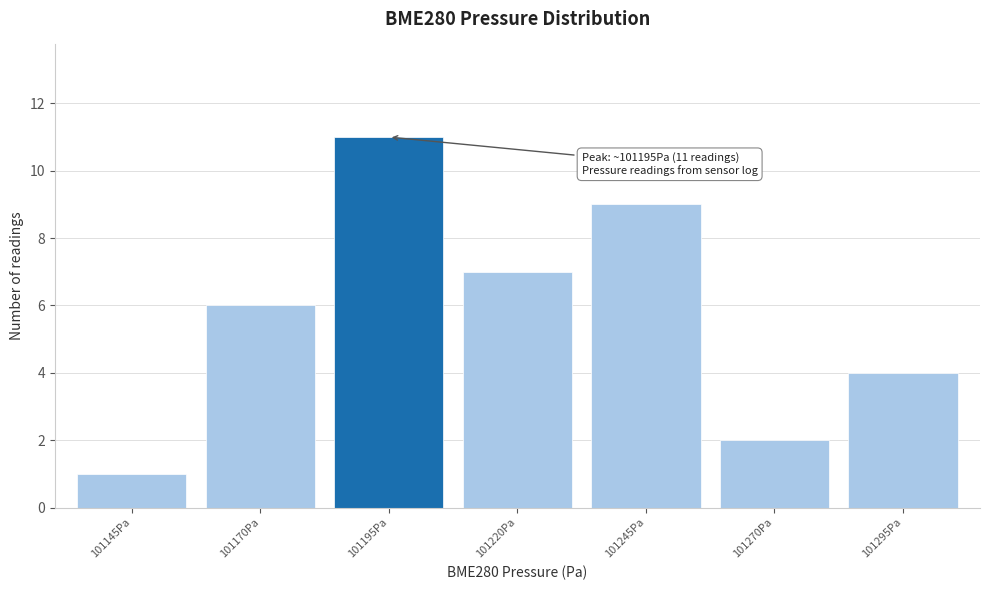

Reading left to right, extract all data points from this chart.

1	6	11	7	9	2	4